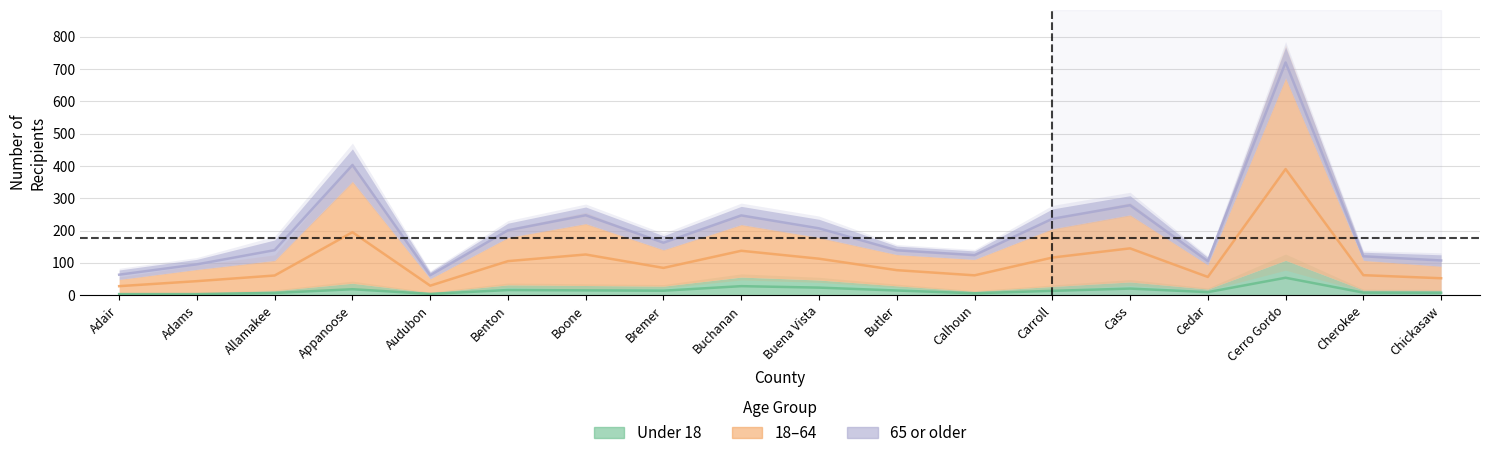

At which category is the sum across all series the highest?

Cerro Gordo